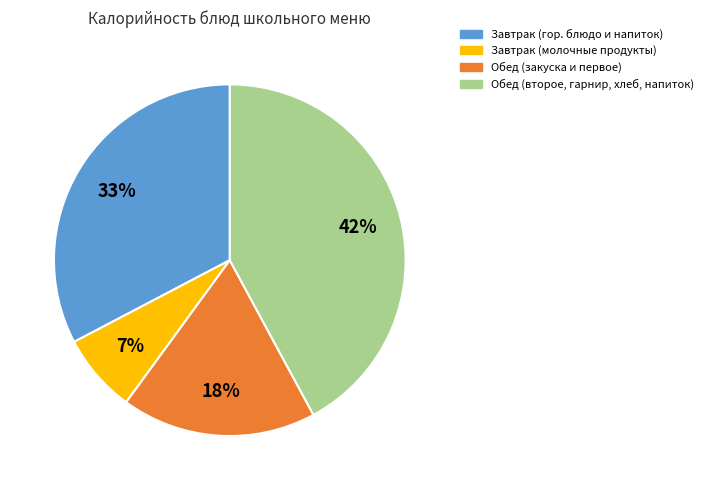

To the nearest percent, what is the difference between the Обед (закуска и первое) and Обед (второе, гарнир, хлеб, напиток) slice percentages?

24%